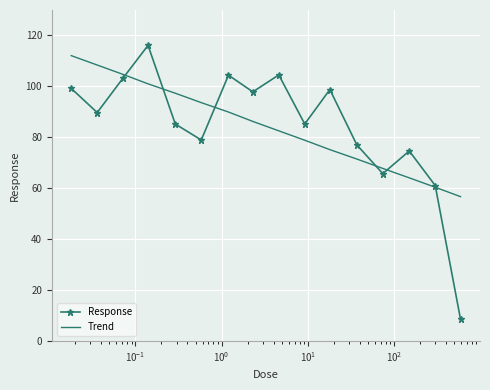

What is the minimum value for Trend?

56.7